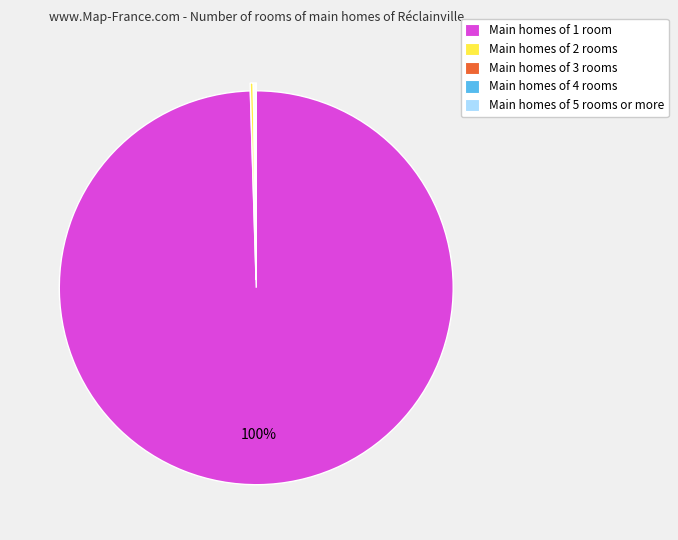

To the nearest percent, what is the difference between the largest and smallest slice percentages?

100%